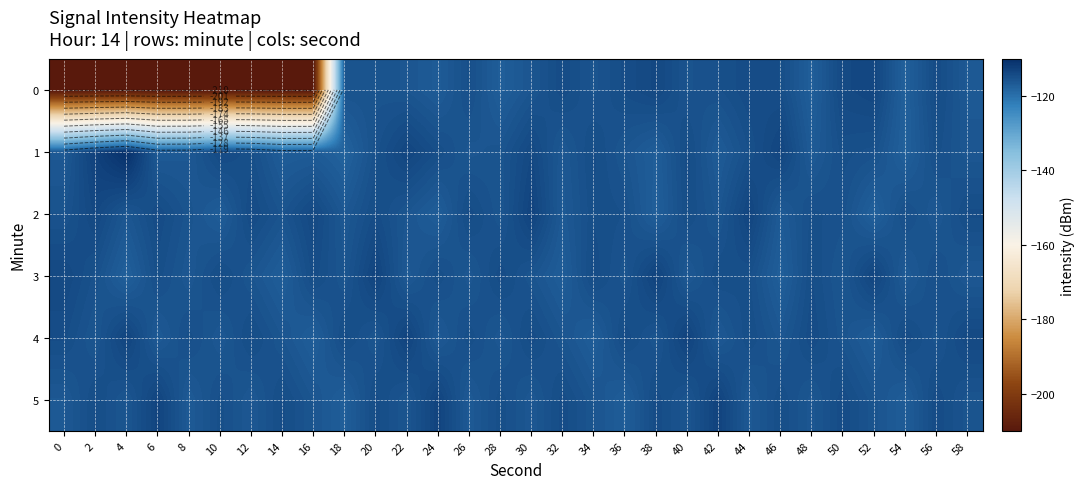

Which series has the largest total across all categories?

4